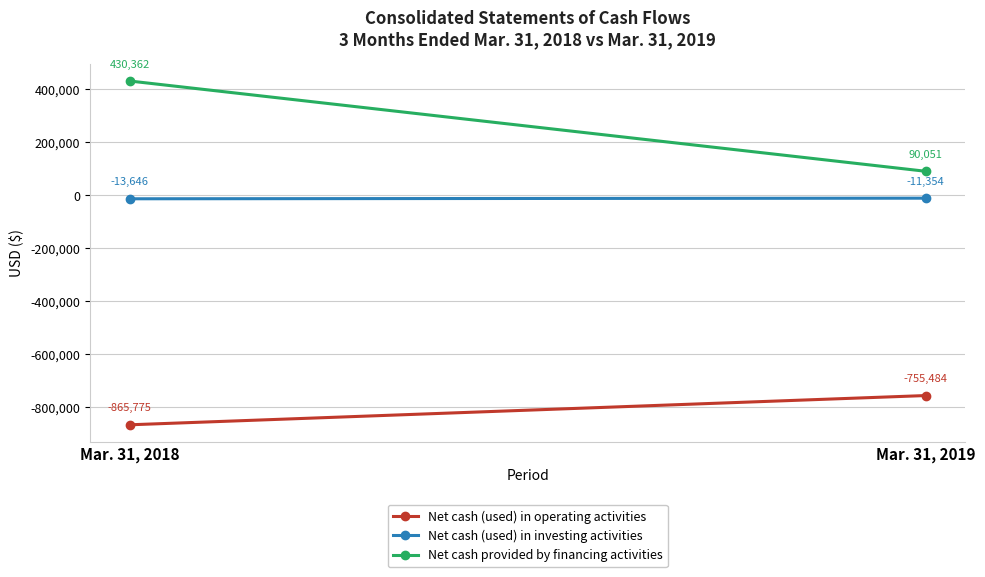

Reading right to left, transcribe all the data shown in this chart.

Net cash (used) in operating activities: -755484	-865775
Net cash (used) in investing activities: -11354	-13646
Net cash provided by financing activities: 90051	430362